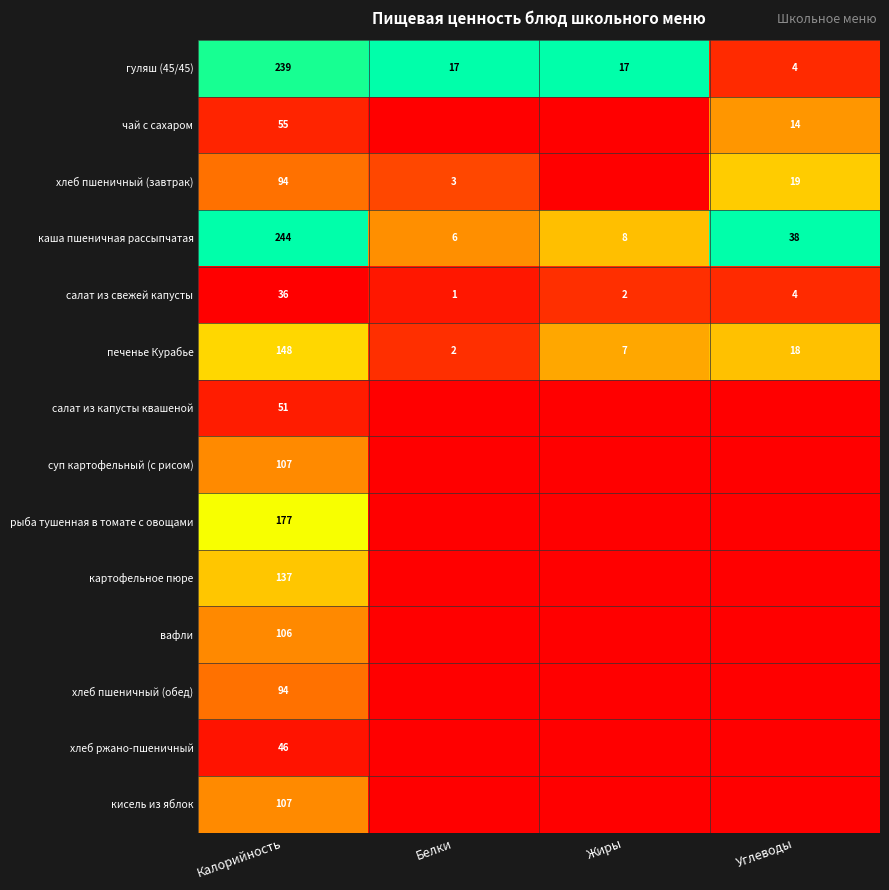

What is the average value of the каша пшеничная рассыпчатая series?

74